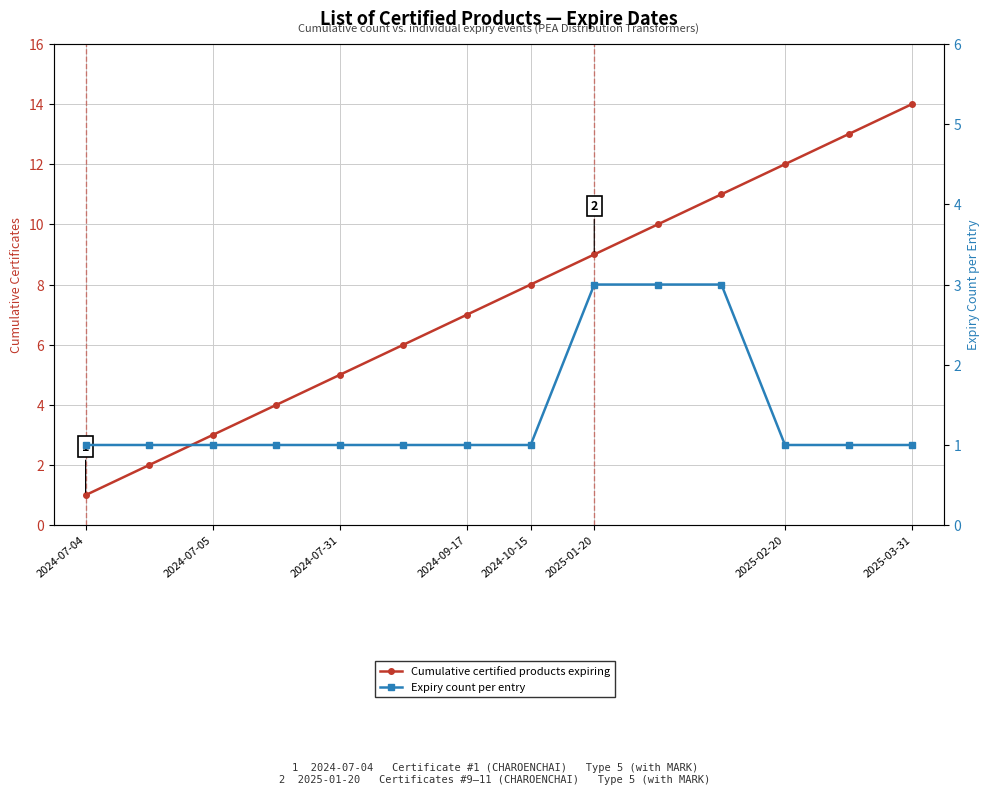

What are all the series names shown in the legend?

Cumulative certified products expiring, Expiry count per entry